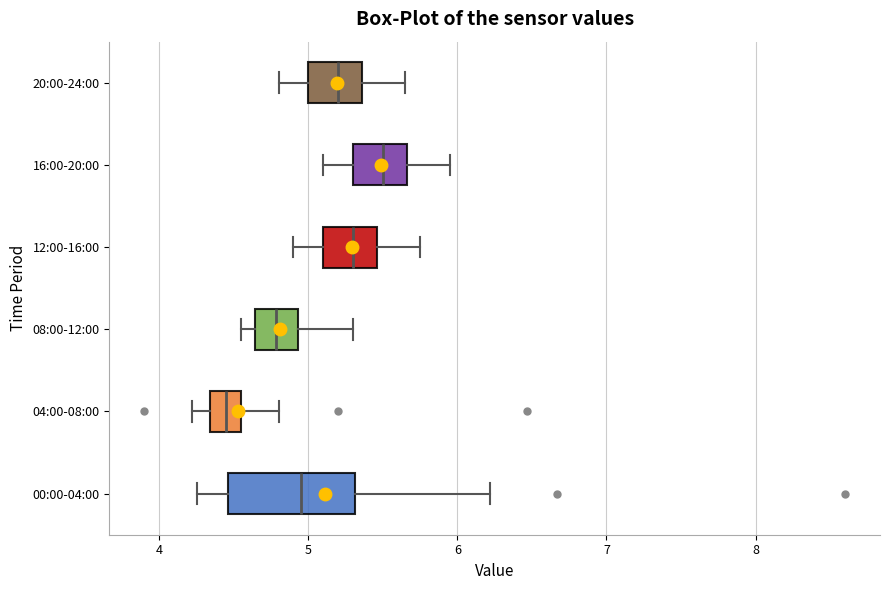

Which box is the widest, from its left edge to its right edge?

00:00-04:00